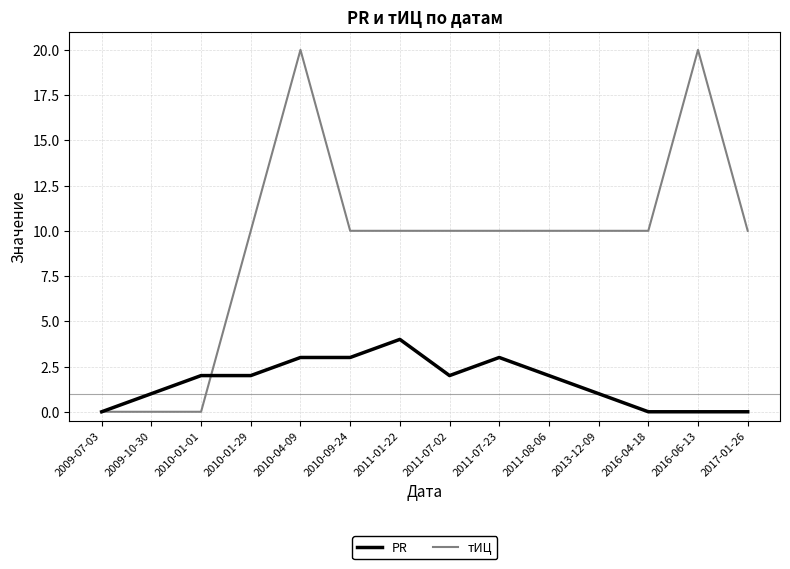

What is the highest value of the PR series?

4